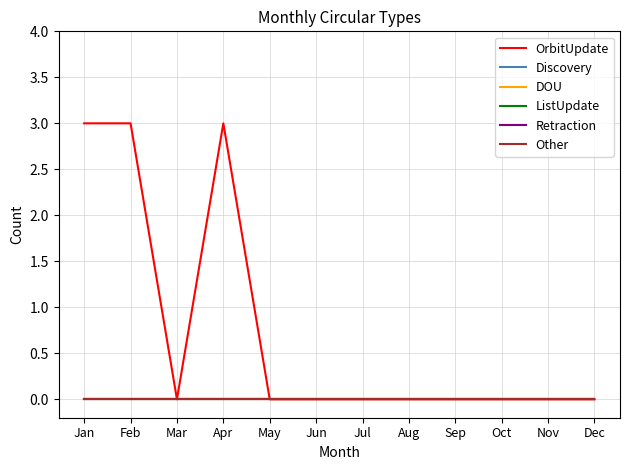

Does the chart display data point markers on the line(s)?

No